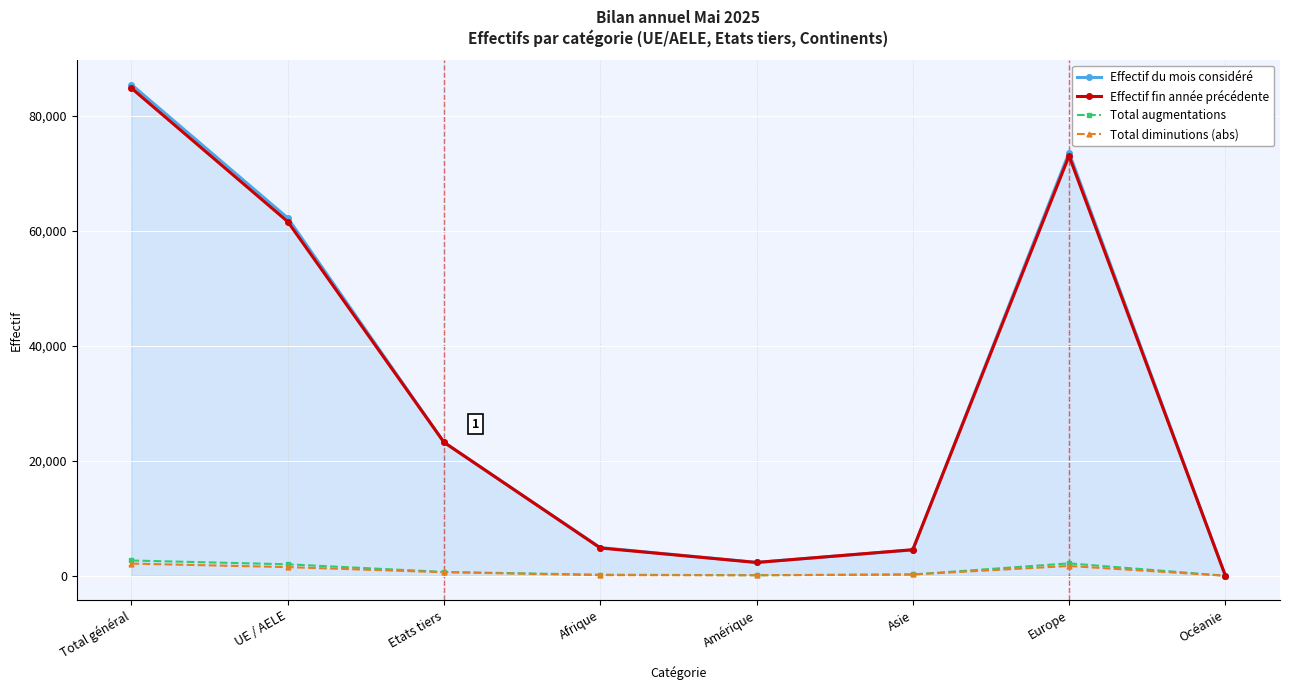

At how many categories does at least one series exceed 16091?

4